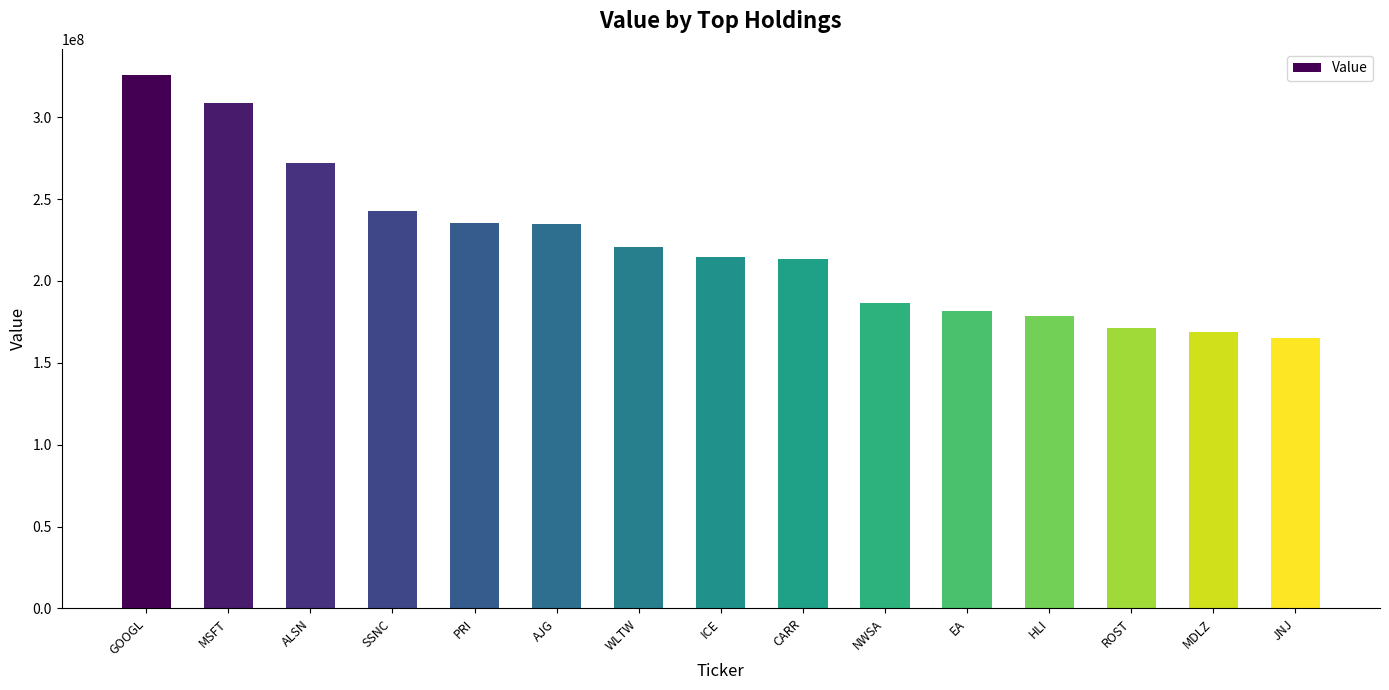

Count the number of categories in the chart.

15